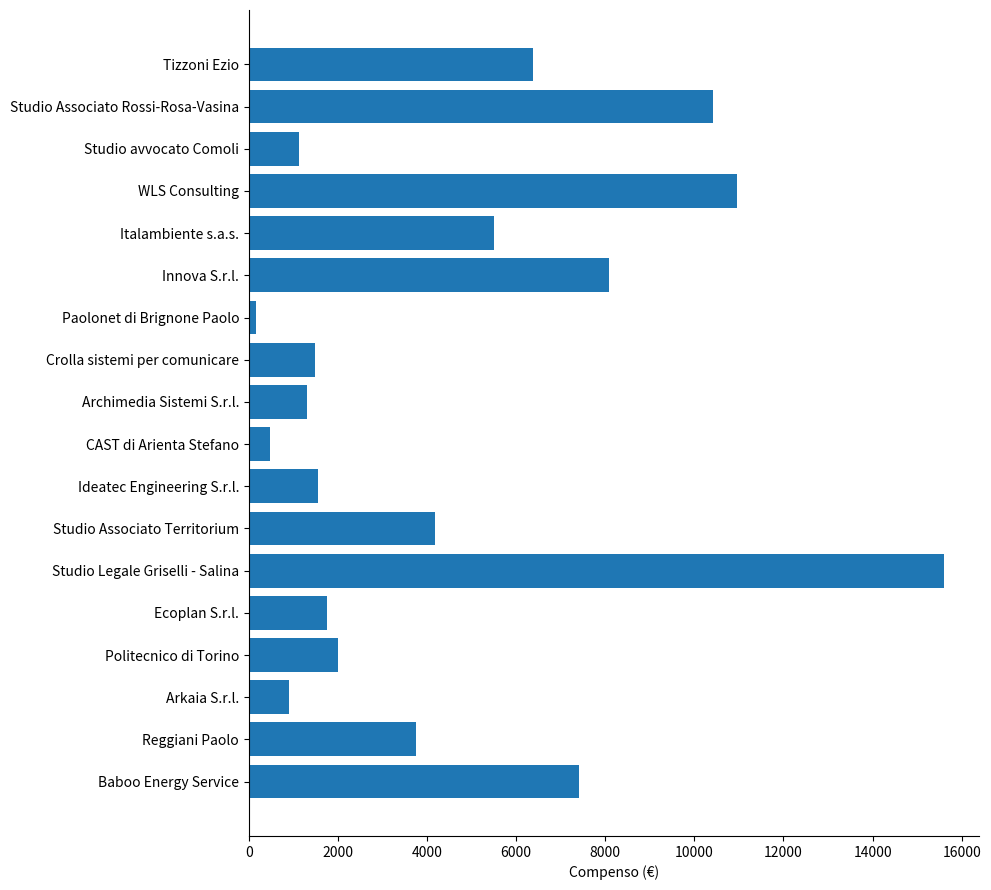

How many bars are there in total?

18